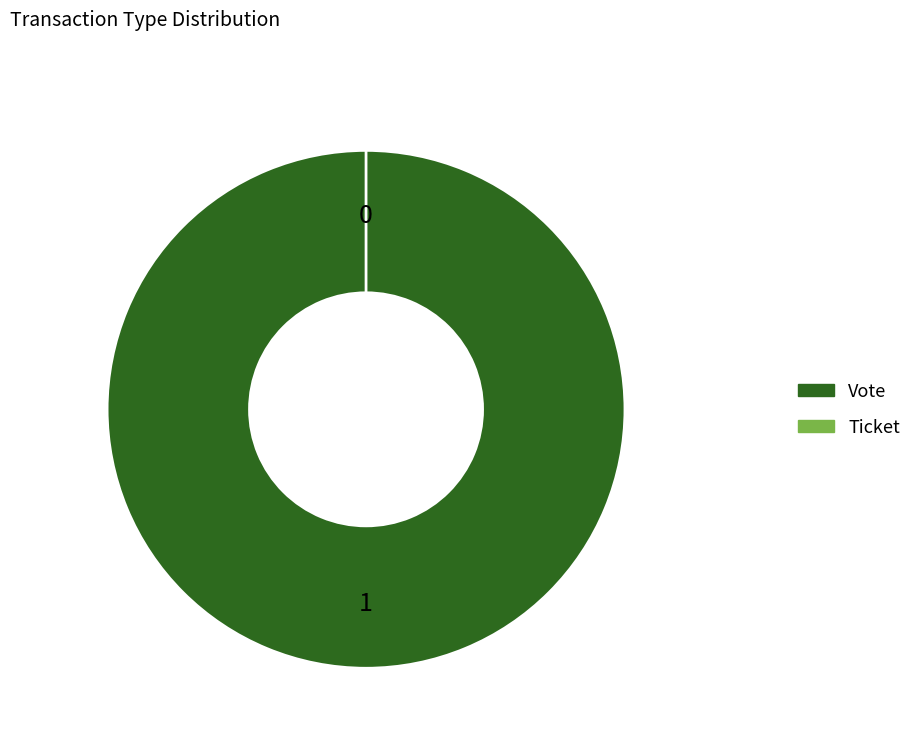

What is the majority slice?

Vote